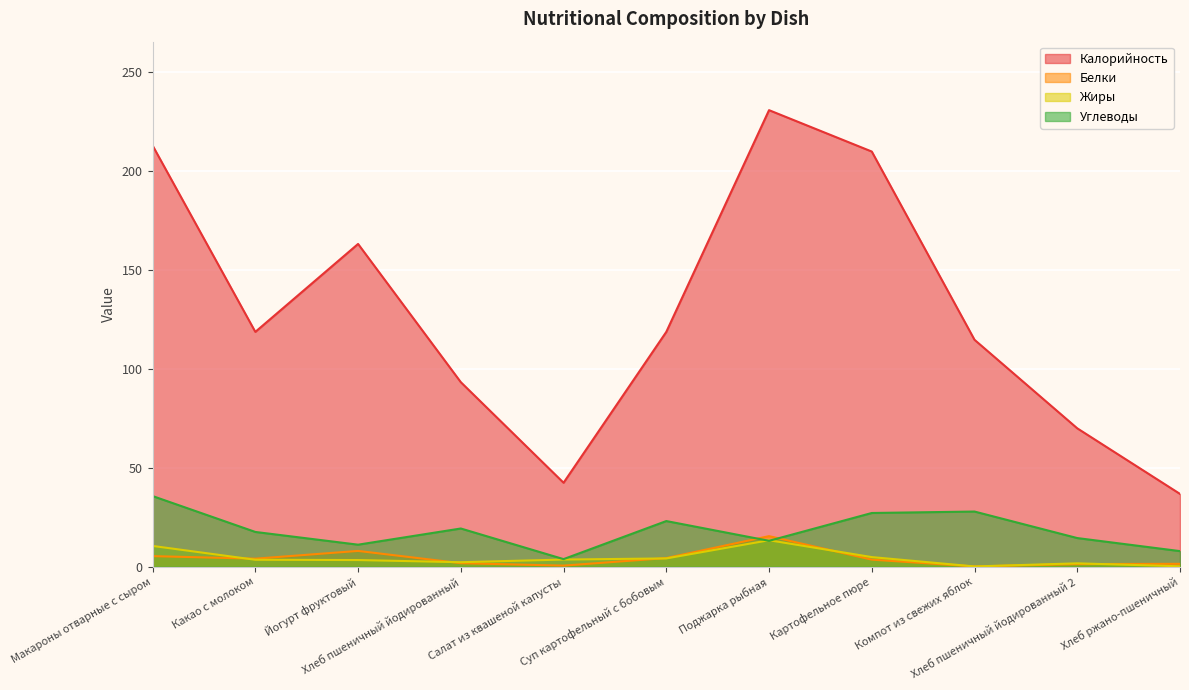

True or false: Калорийность has a value of 118.6 at Суп картофельный с бобовым.

True